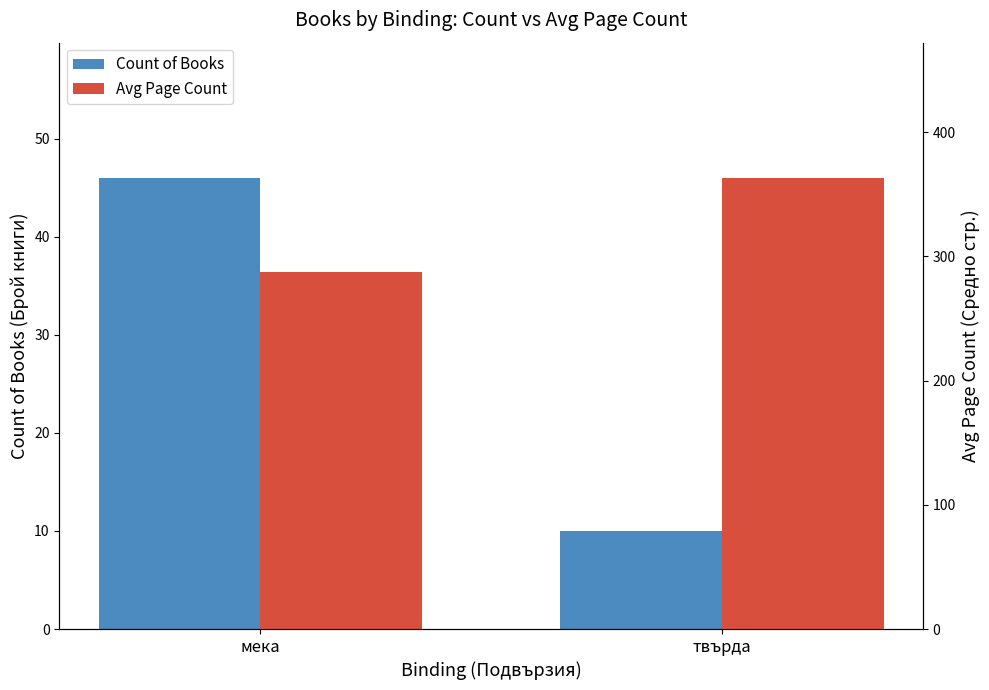

What is the difference between the Count of Books values at мека and твърда?

36